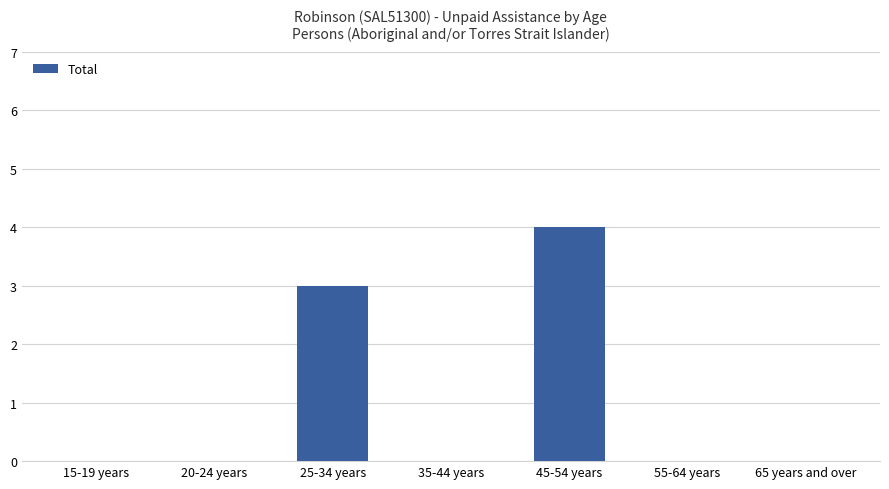

At which label is the value closest to 2?

25-34 years